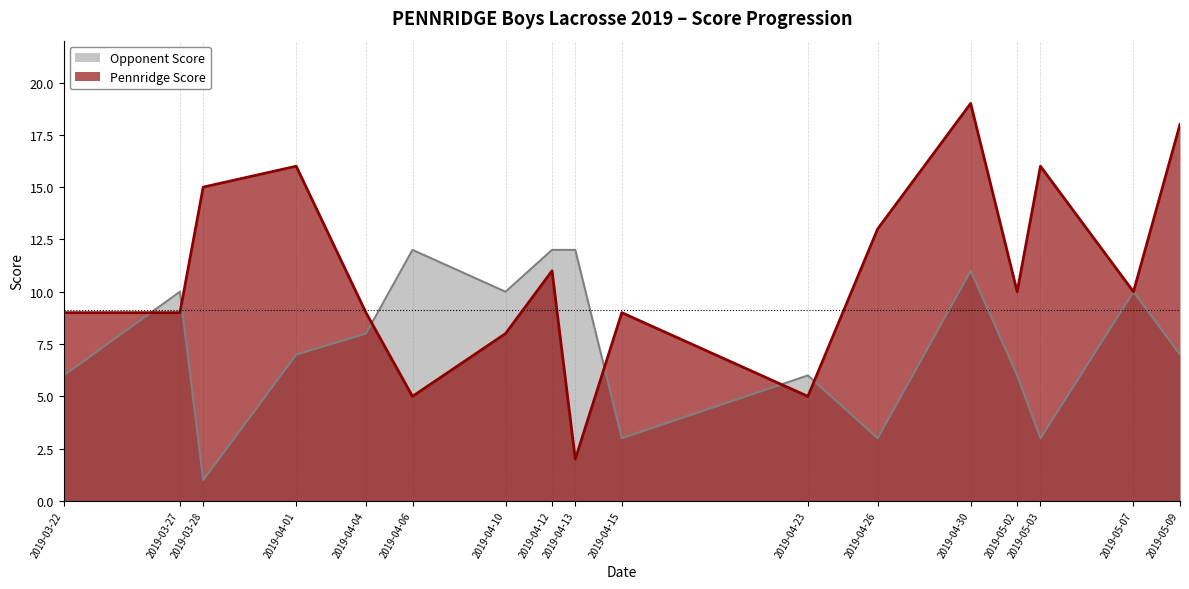

Where does the Pennridge Score series first go above 10?

2019-03-28